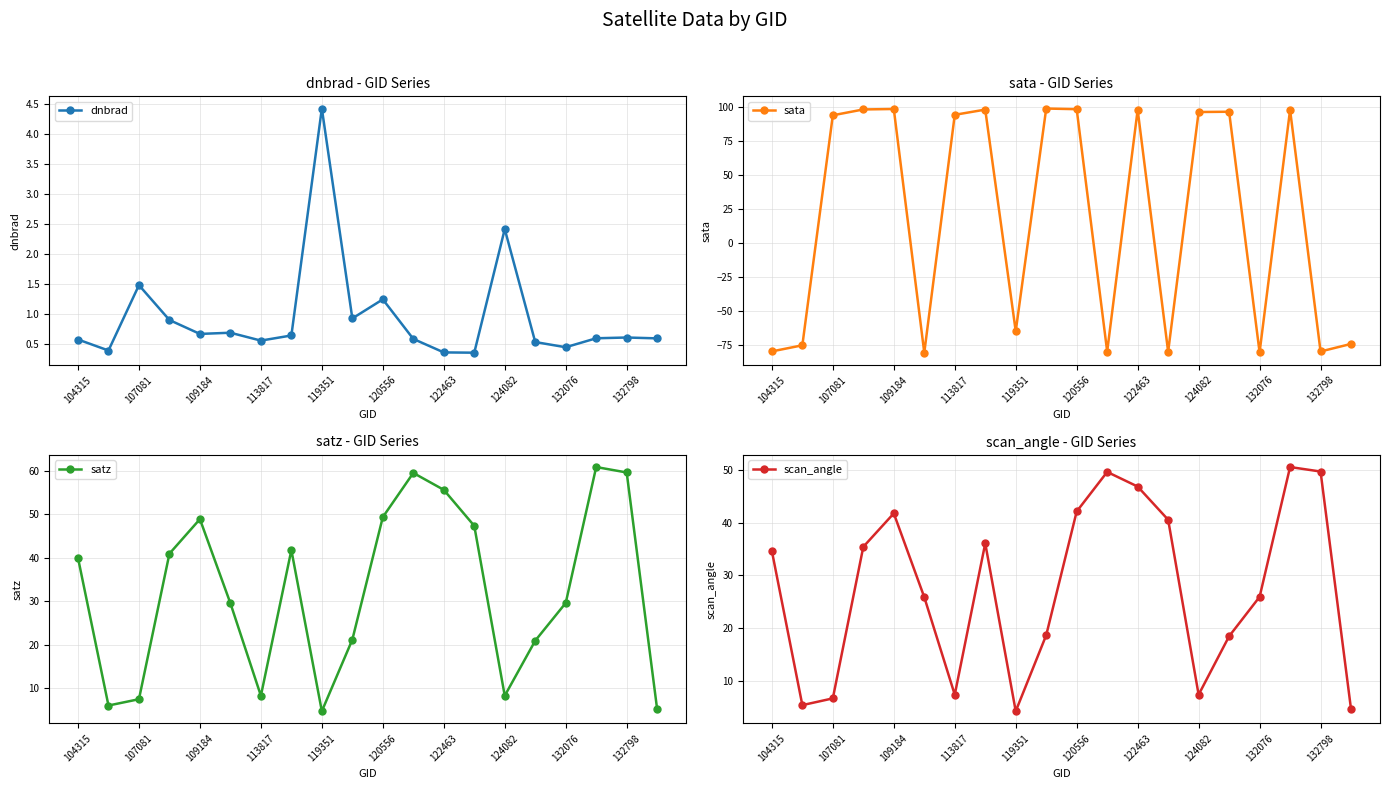

What is the value of the sata point at the 2nd from the left?

-75.4